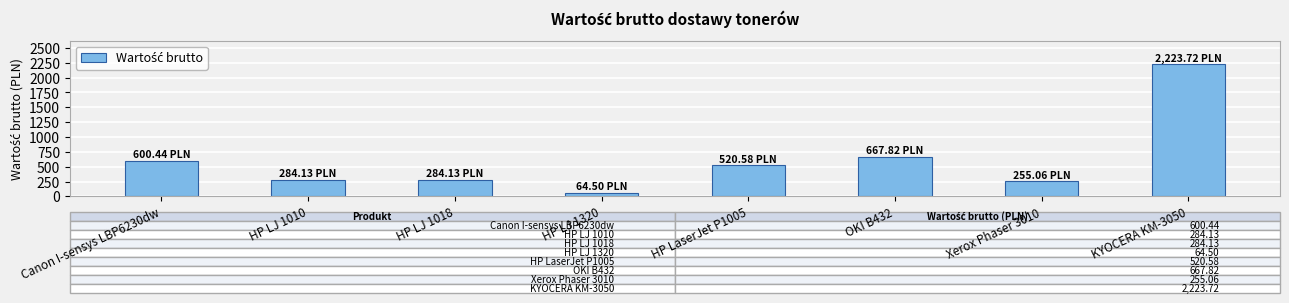

At which category does the chart reach its minimum across all series?

HP LJ 1320